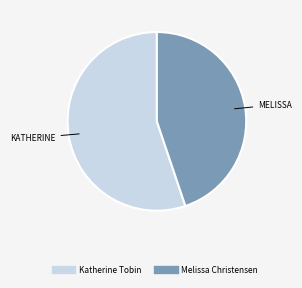

How many slices are in this pie chart?

2